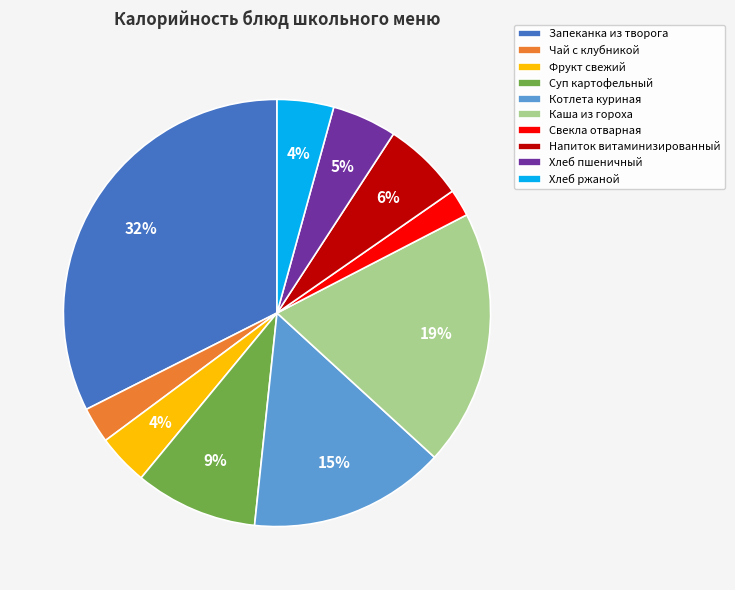

To the nearest percent, what is the combined percentage of Запеканка из творога and Каша из гороха?

52%